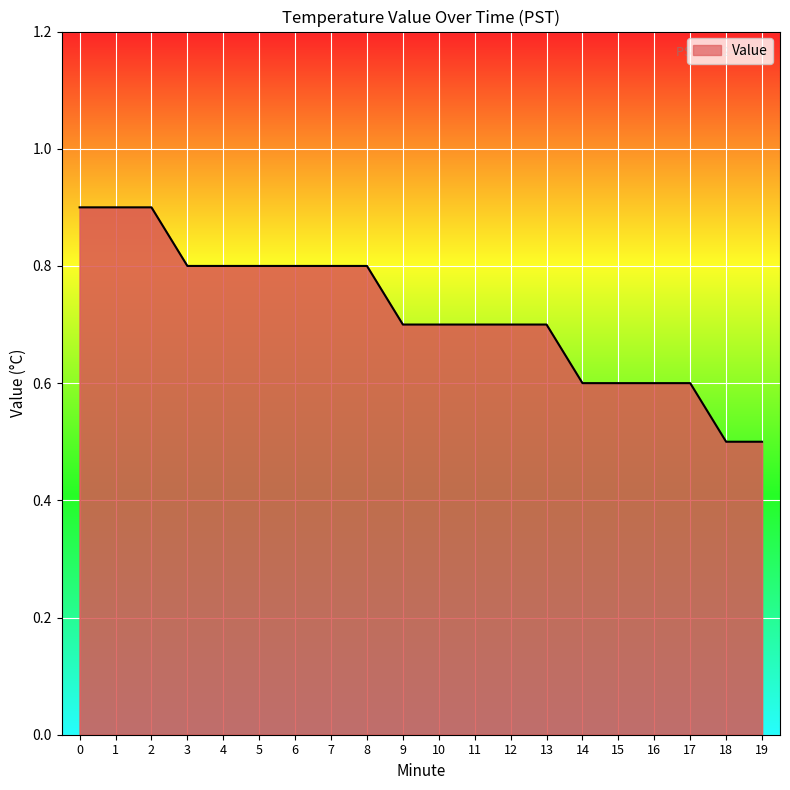

What is the difference between the values at 11 and 3?

0.1